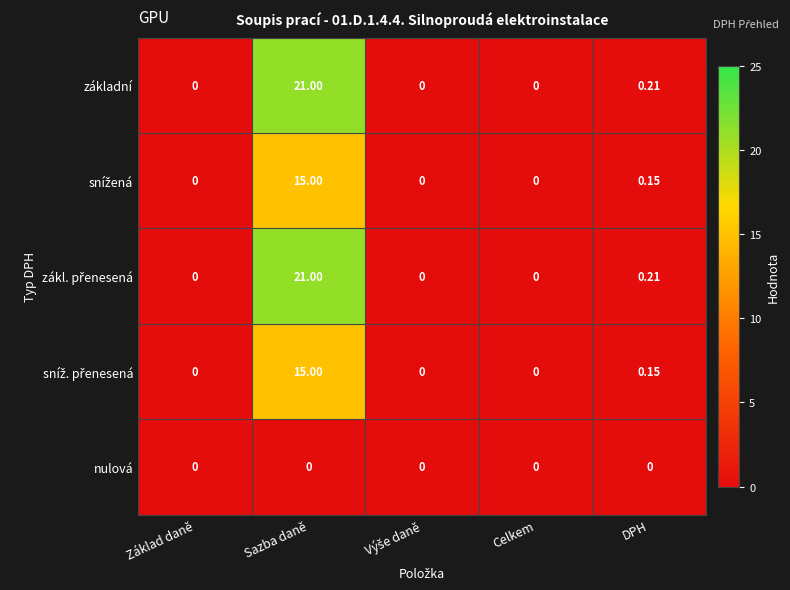

What is the spread (max minus min) of values at Sazba daně?

21.0